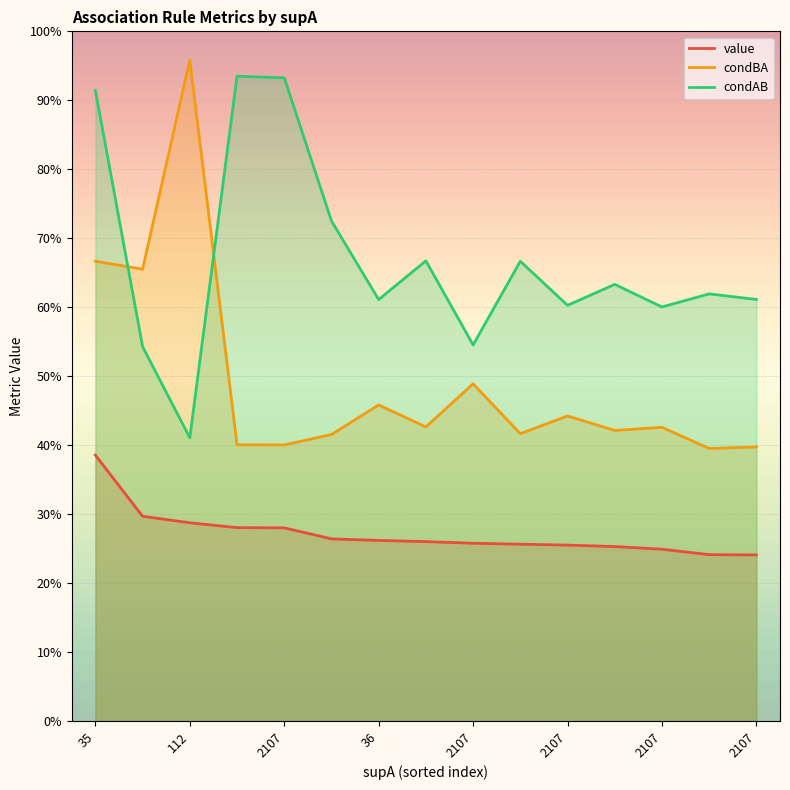

List the series in order of their peak value, highest first.

condBA, condAB, value